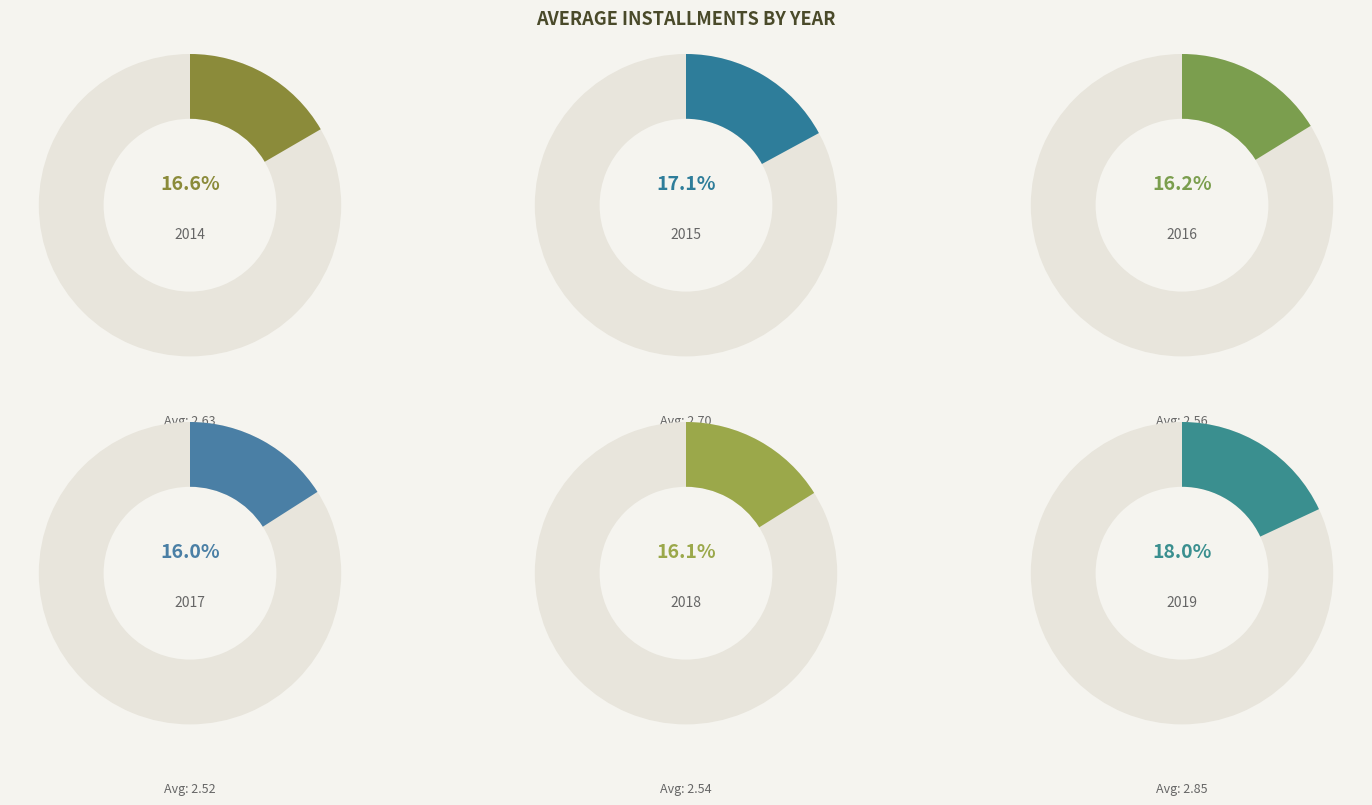

To the nearest percent, what percentage of the pie is 2018?

16%